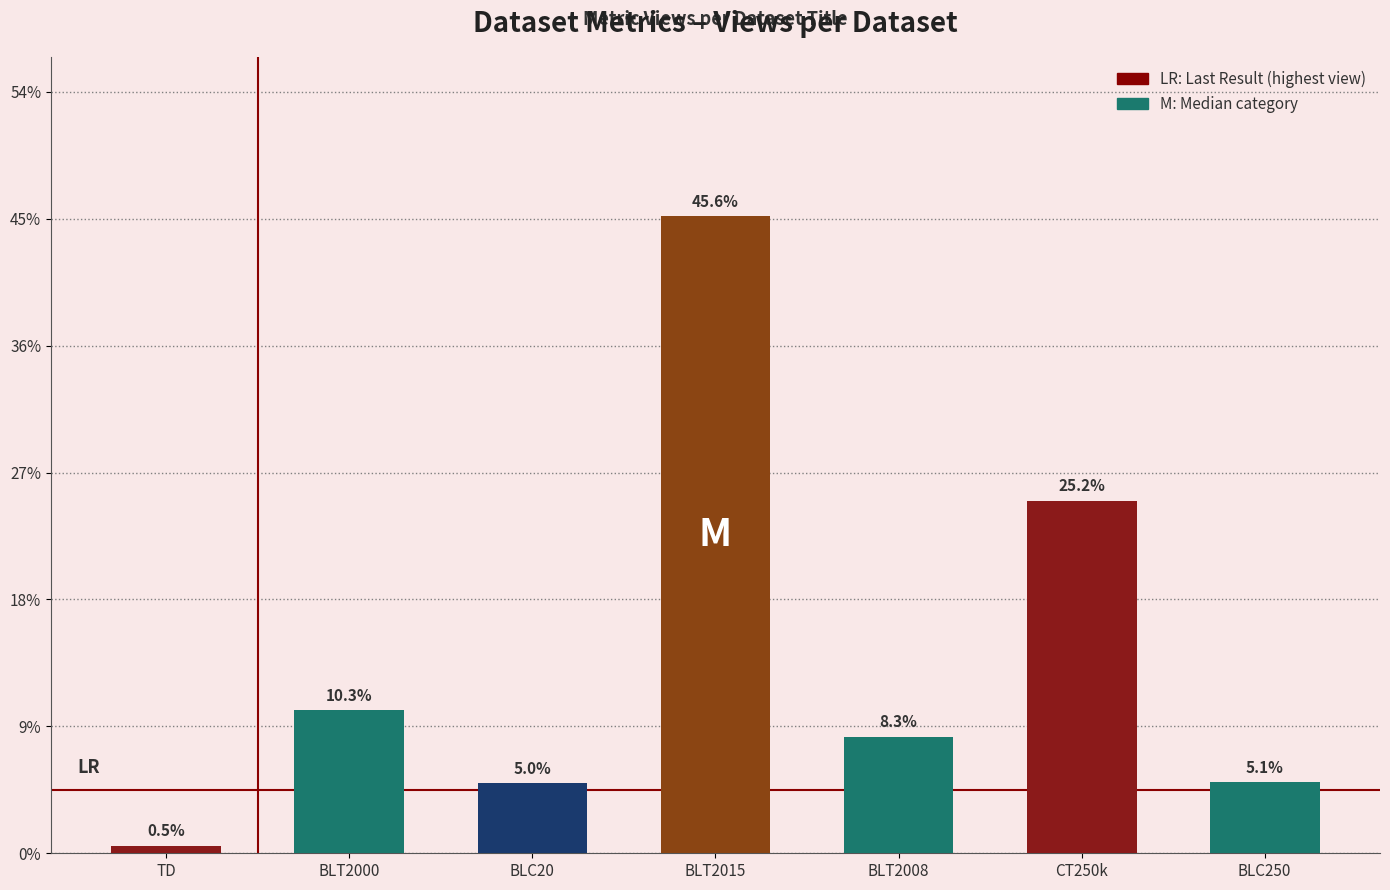

Where is the data nearest to the value 254?

CT250k